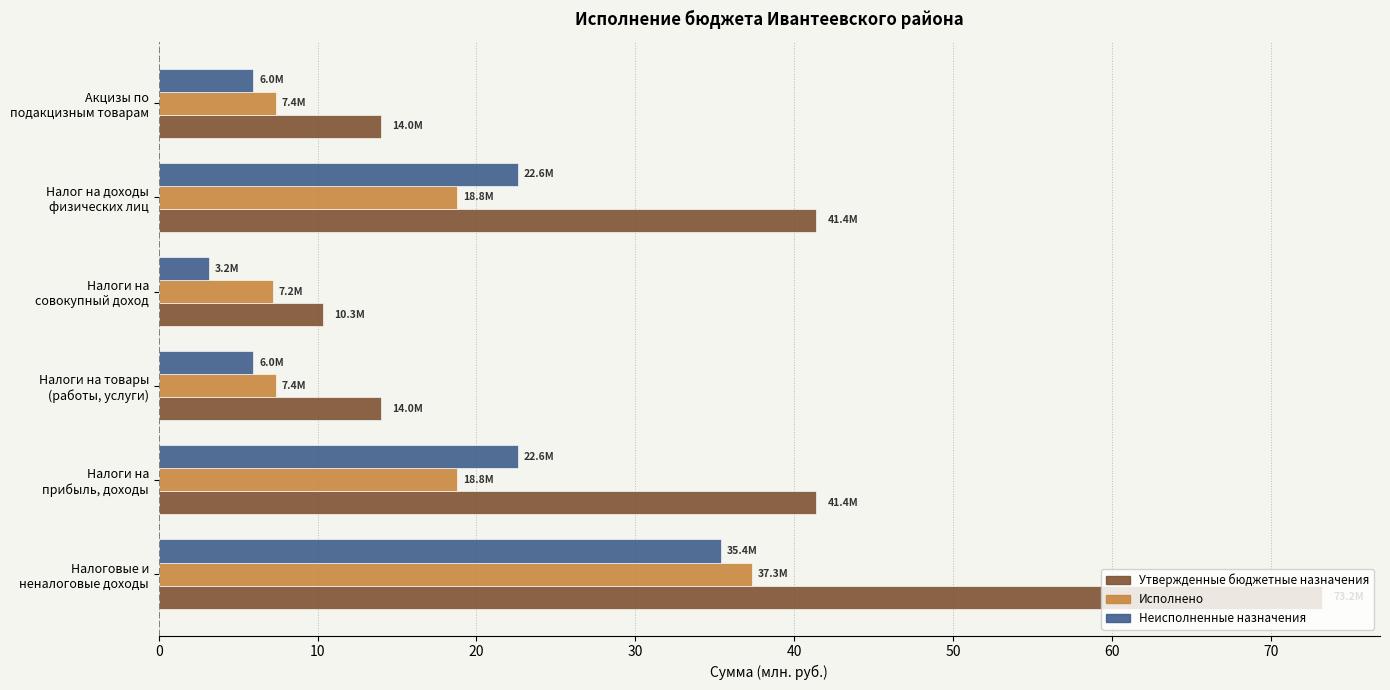

How many data points in Неисполненные назначения are less than 22?

3